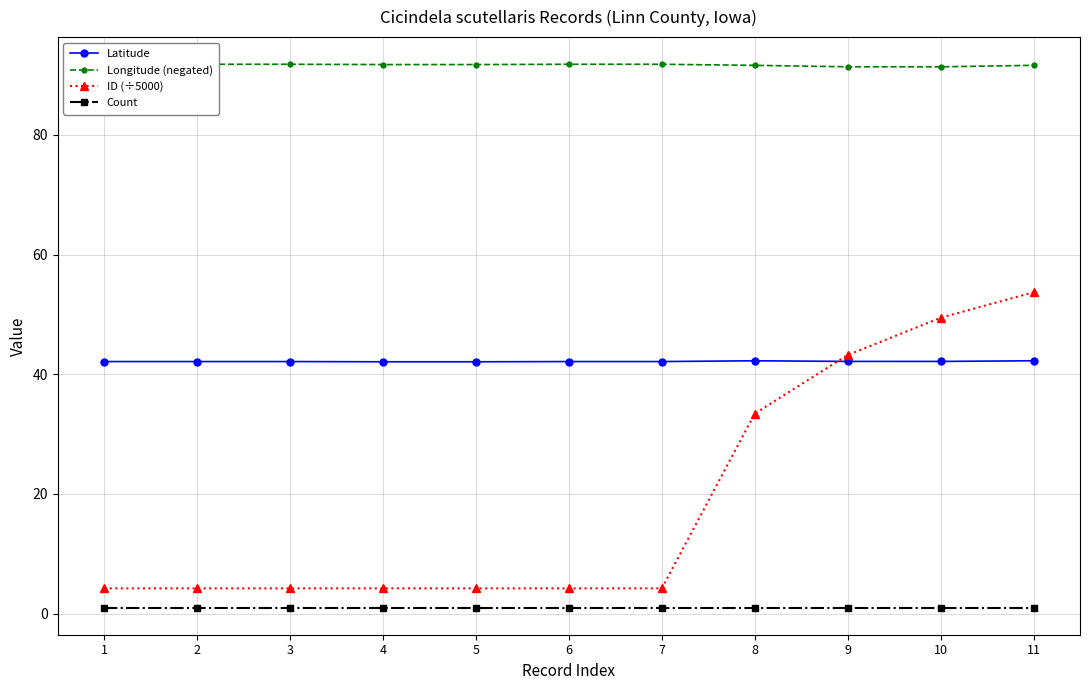

How many lines are shown in the chart?

4